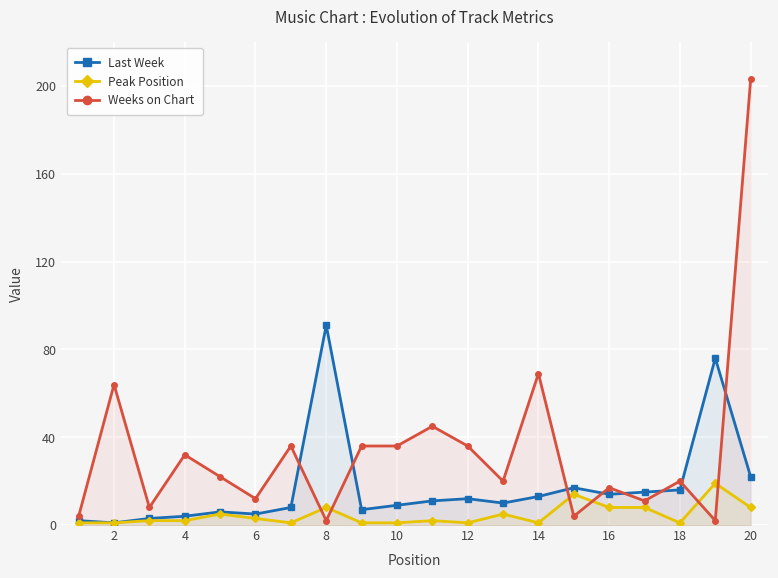

Which series has the largest range (max minus min)?

Weeks on Chart